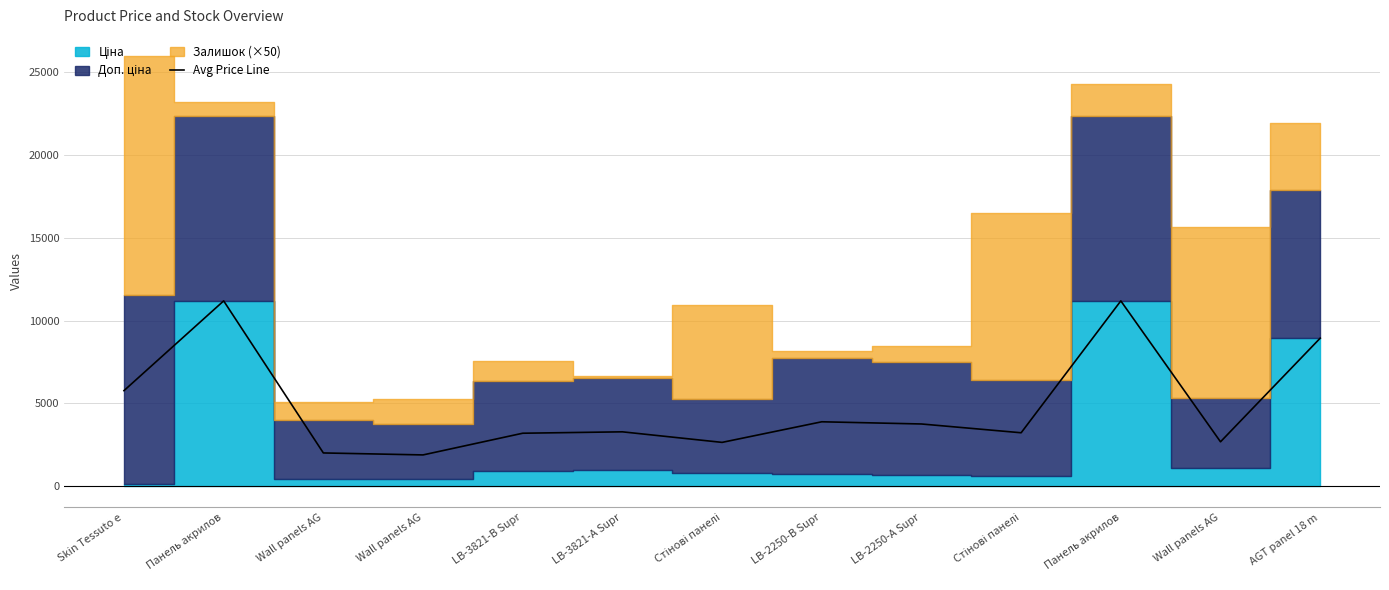

What is the approximate value at LB-2250-В Supr?

3878.2